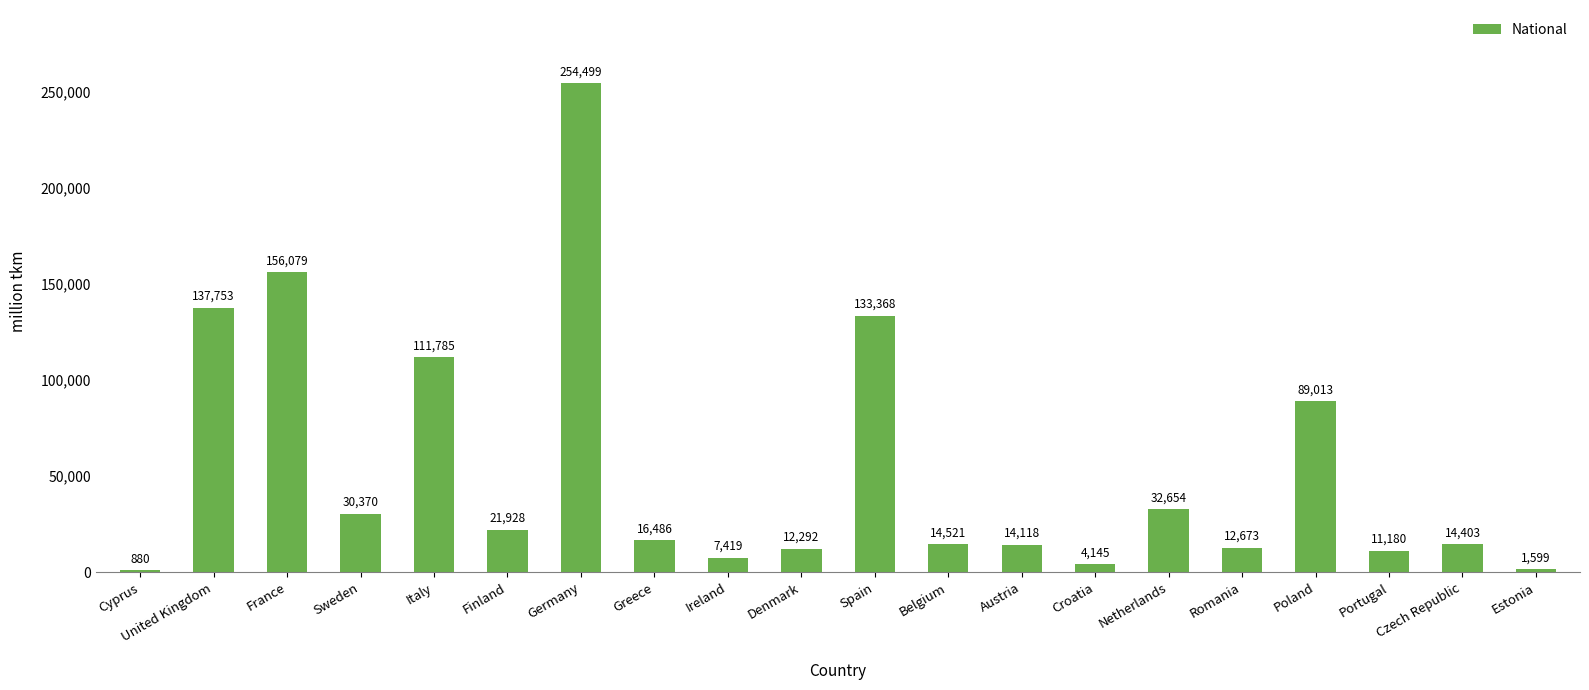

What is the ratio of the value at Greece to the value at Netherlands?

0.5